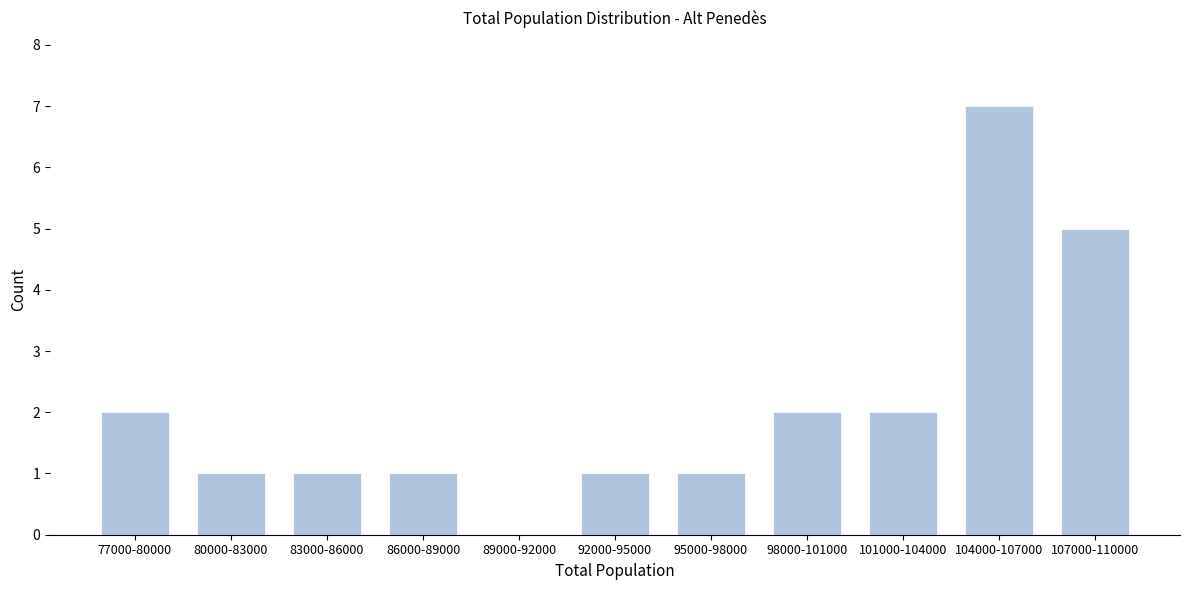

Reading right to left, extract all data points from this chart.

107000-110000=5	104000-107000=7	101000-104000=2	98000-101000=2	95000-98000=1	92000-95000=1	89000-92000=0	86000-89000=1	83000-86000=1	80000-83000=1	77000-80000=2